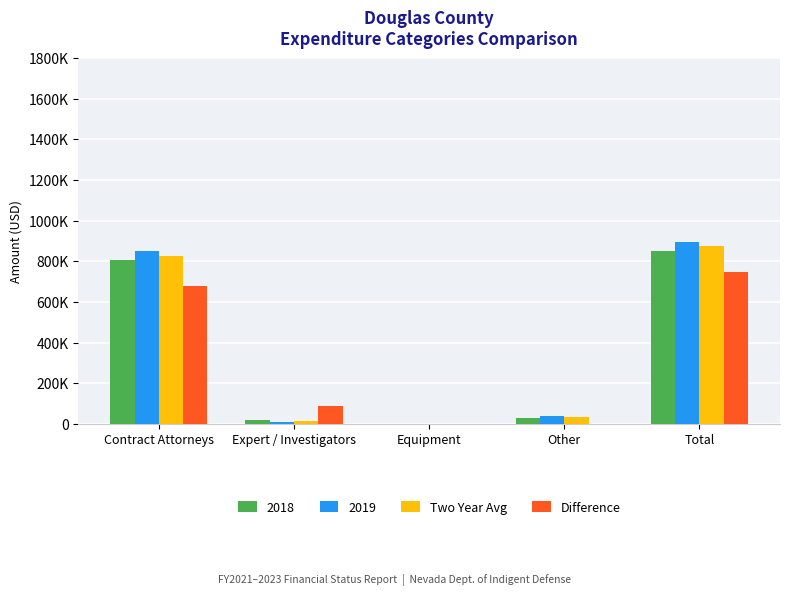

The Difference series shows -6457.2 at Other. True or false?

False